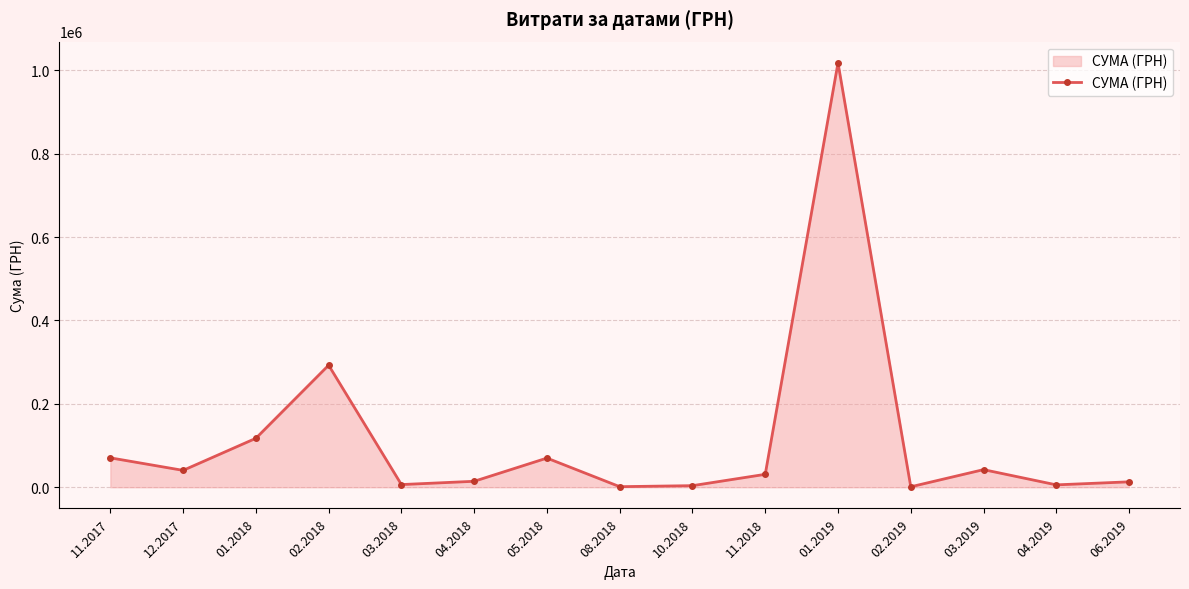

Which has a higher value, 02.2018 or 03.2018?

02.2018